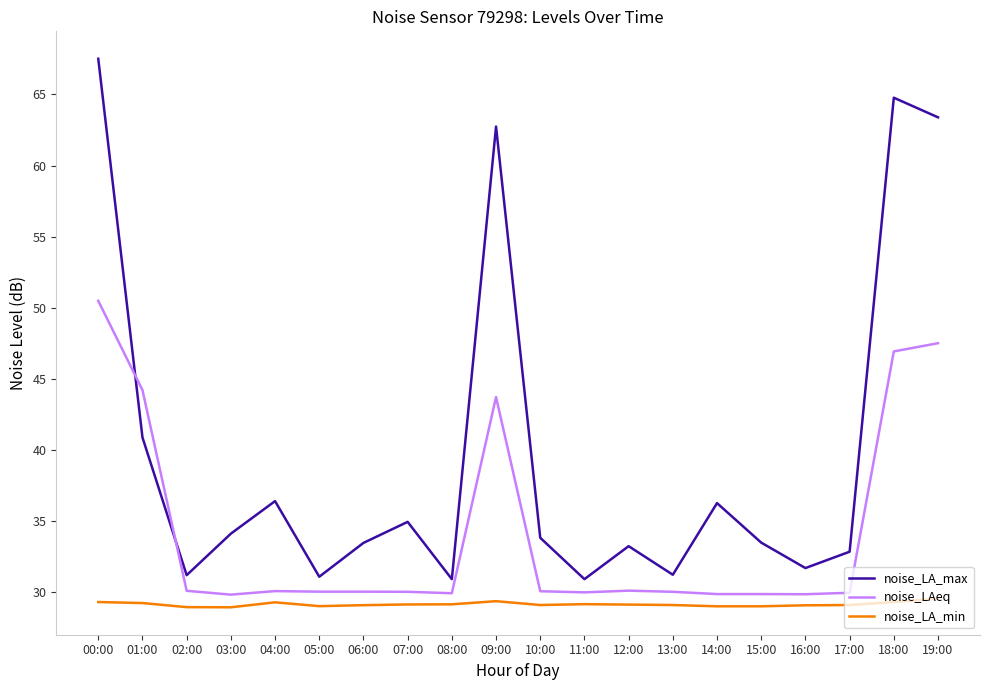

At which category is the sum across all series the highest?

00:00